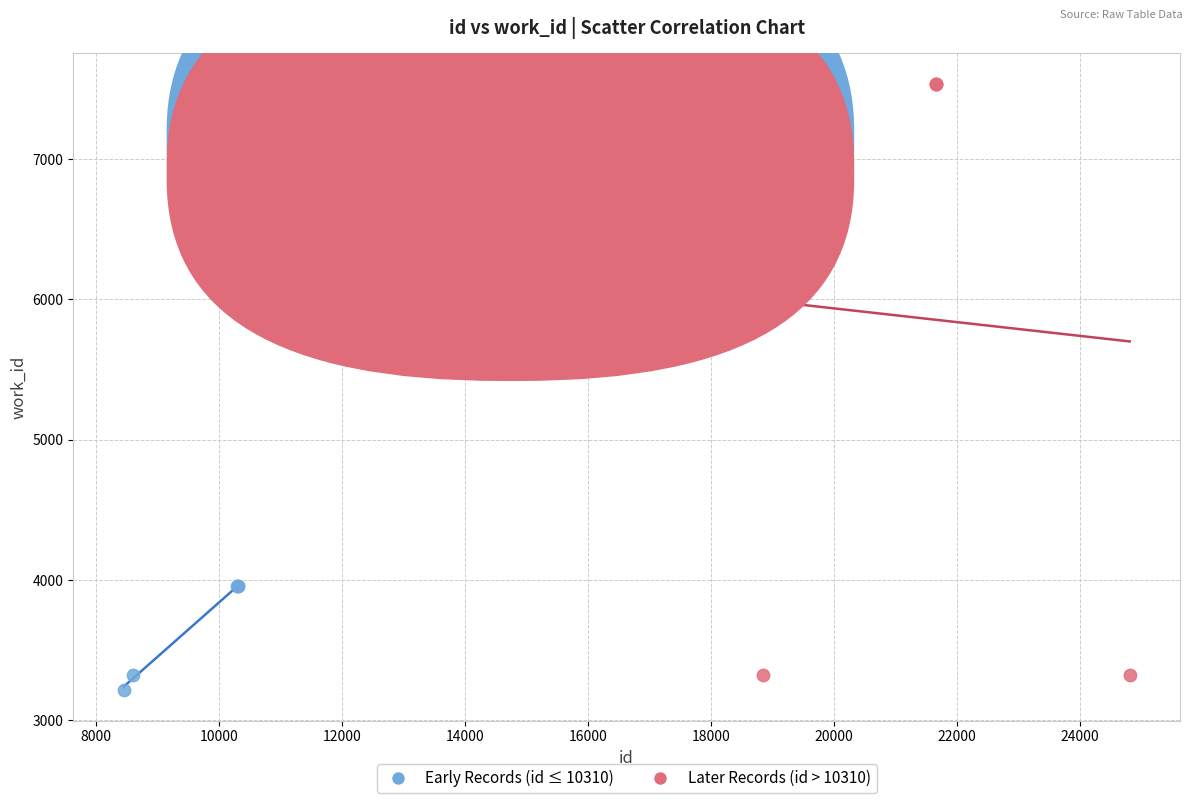

Which series has the widest spread of Y values?

Later Records (id > 10310)